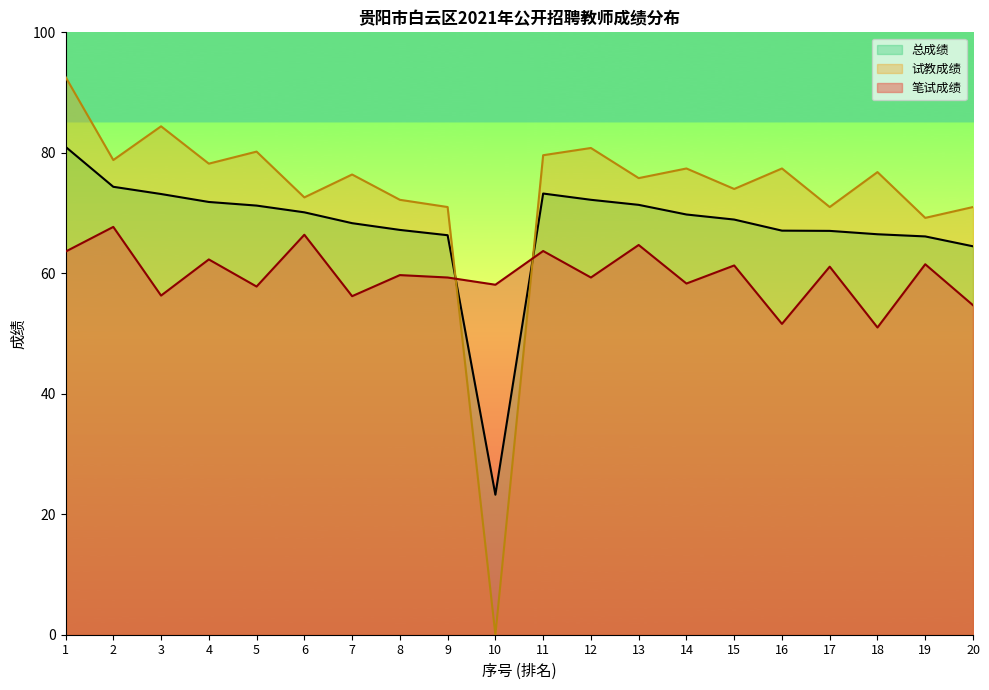

What is the greatest value displayed?

92.6